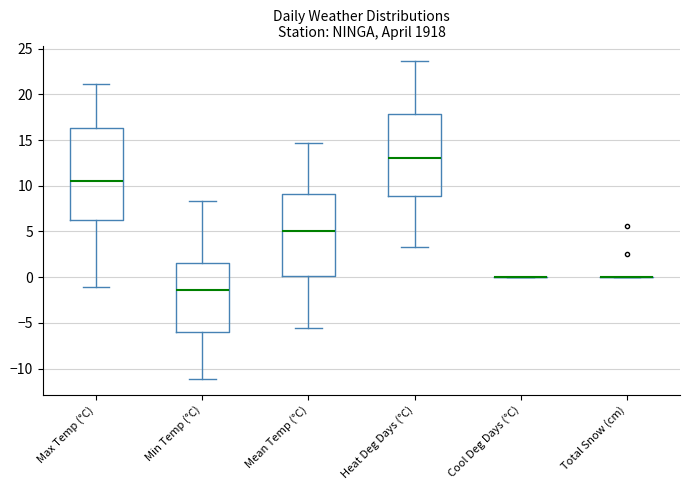

Comparing the boxes themselves (not the whiskers), which one is the tallest?

Max Temp (°C)